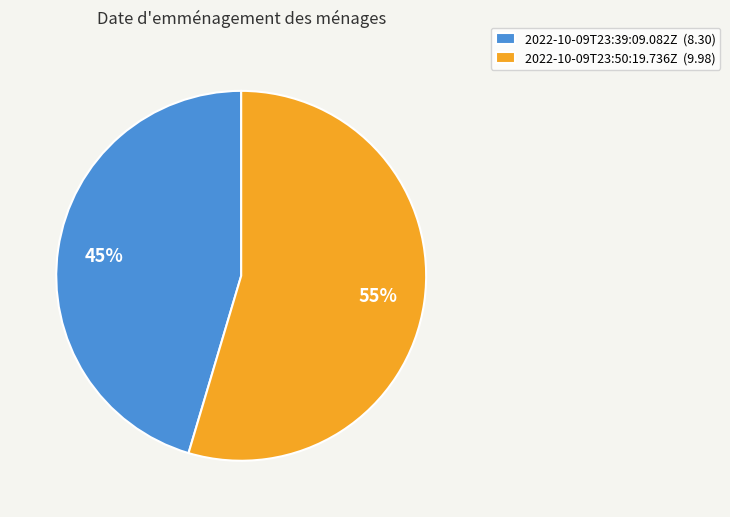

Is it true that 2022-10-09T23:39:09.082Z is 31% of the pie?

False